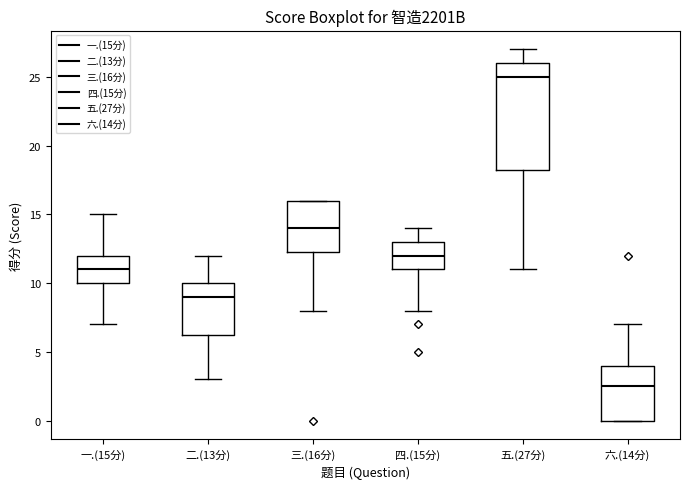

Which box is the tallest, from its lower edge to its upper edge?

五.(27分)